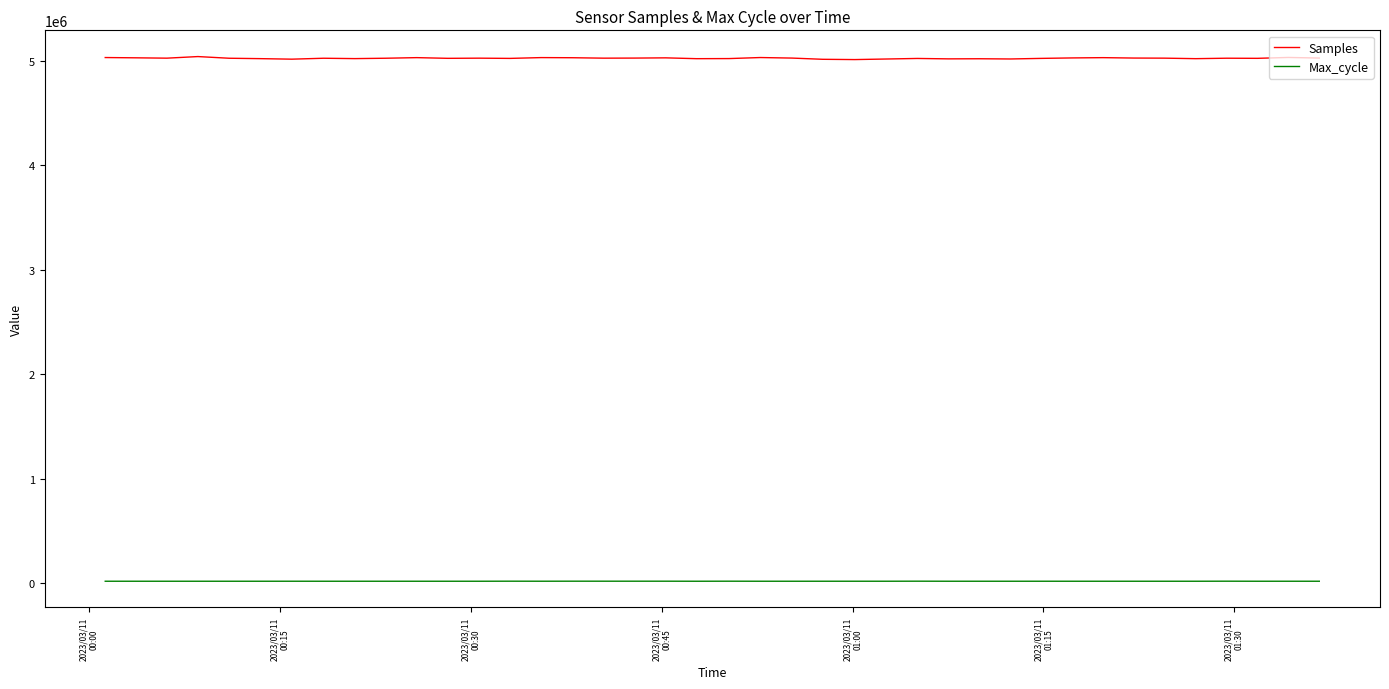

True or false: Max_cycle and Samples intersect in this chart.

False